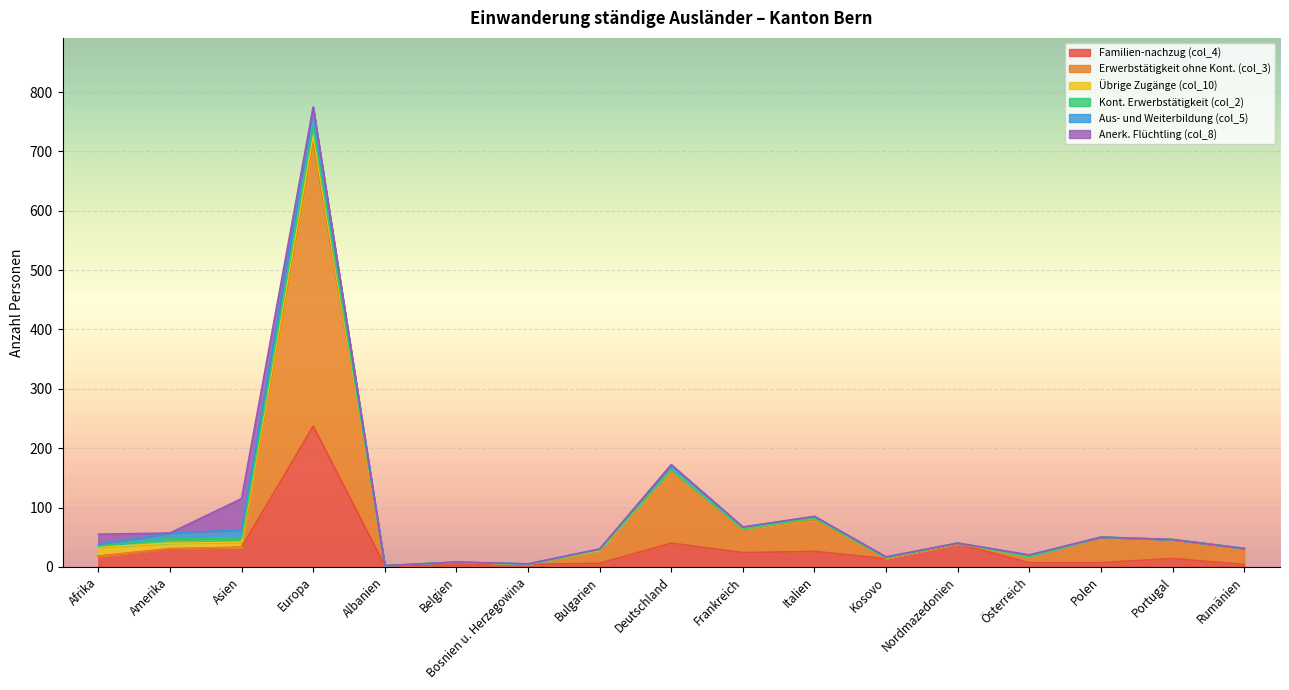

What is the difference between the maximum and minimum values in the Aus- und Weiterbildung (col_5) series?

32